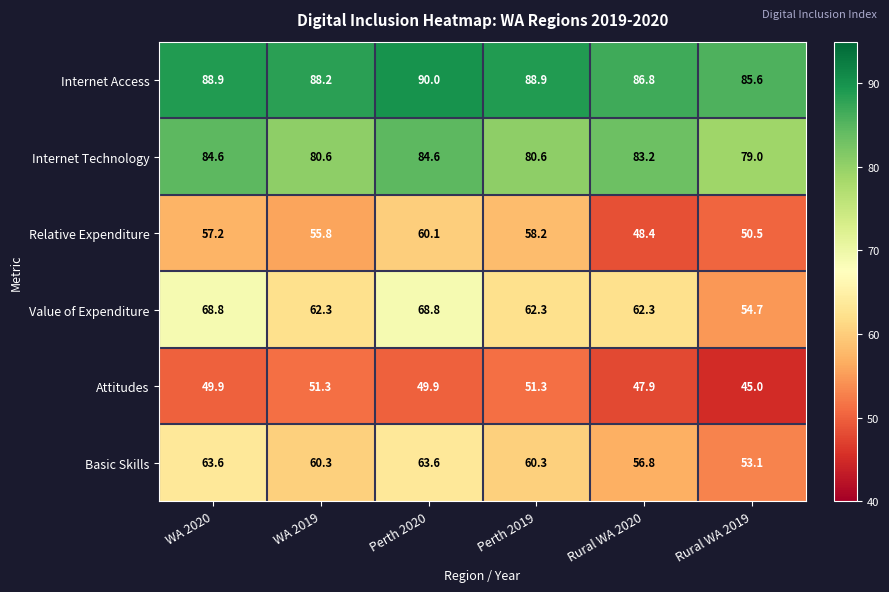

What is the approximate value of Attitudes at Rural WA 2020?

47.9